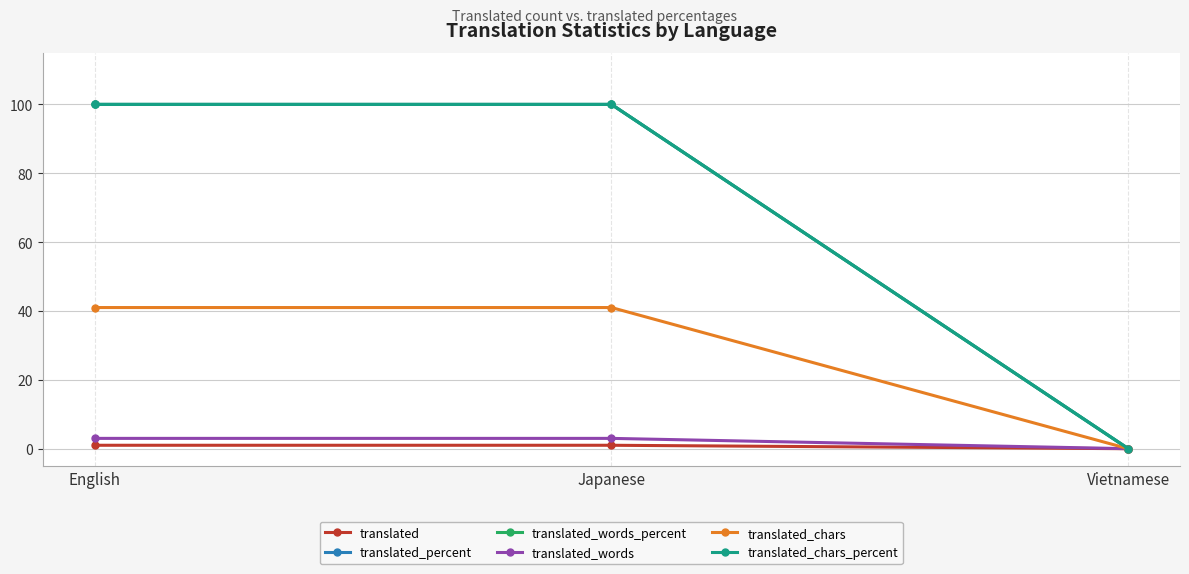

What is the difference between the maximum and minimum values in the translated_chars_percent series?

100